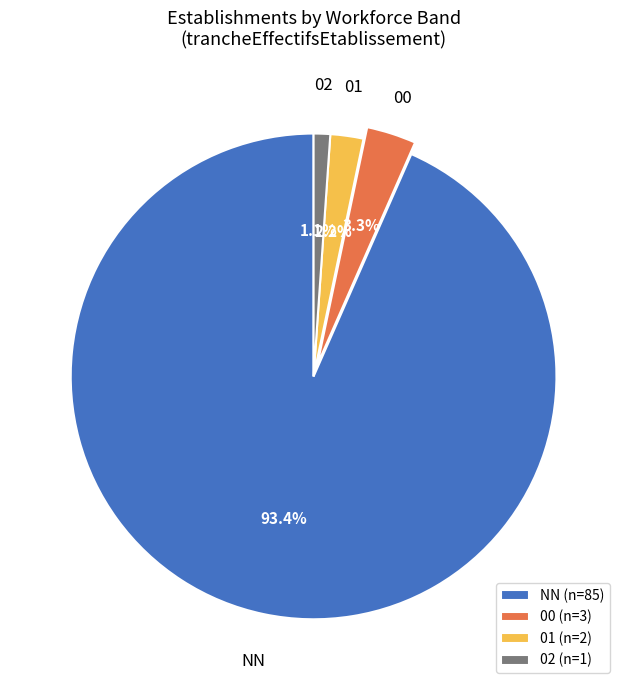

What percentage is the 01 slice, to the nearest percent?

2%